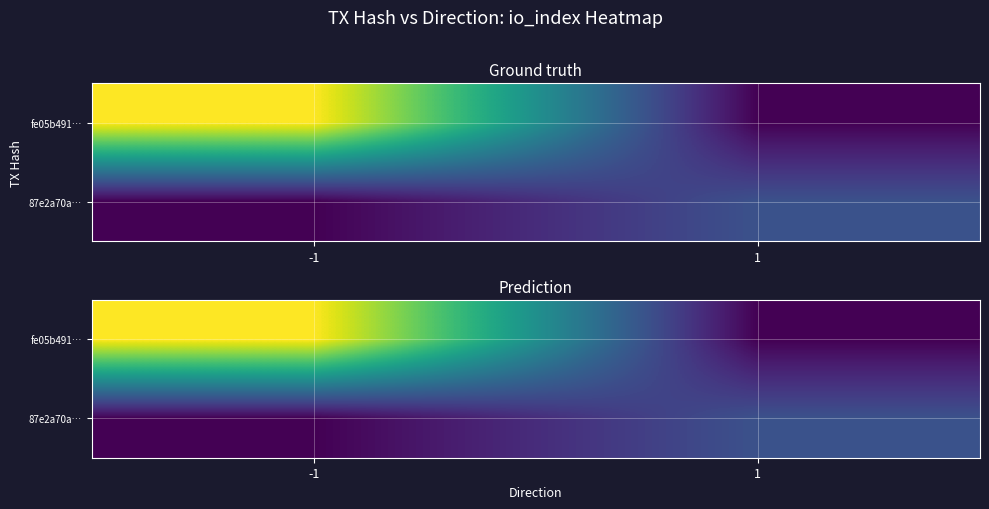

Which category has the highest value across all series?

-1